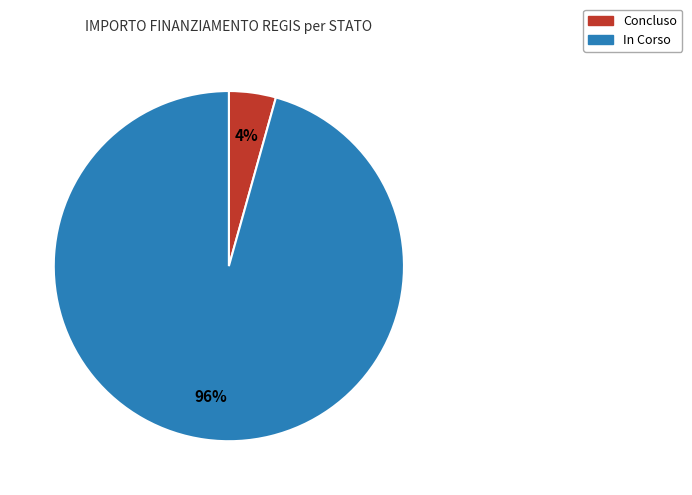

Is the sum of Concluso and In Corso greater than half?

Yes